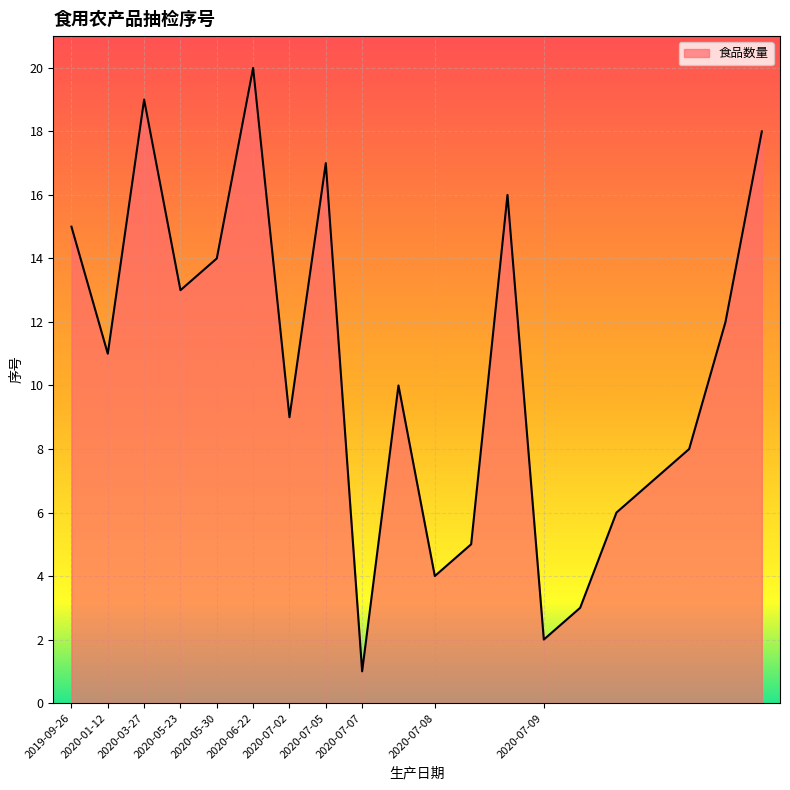

What is the difference between the maximum and minimum values?

19